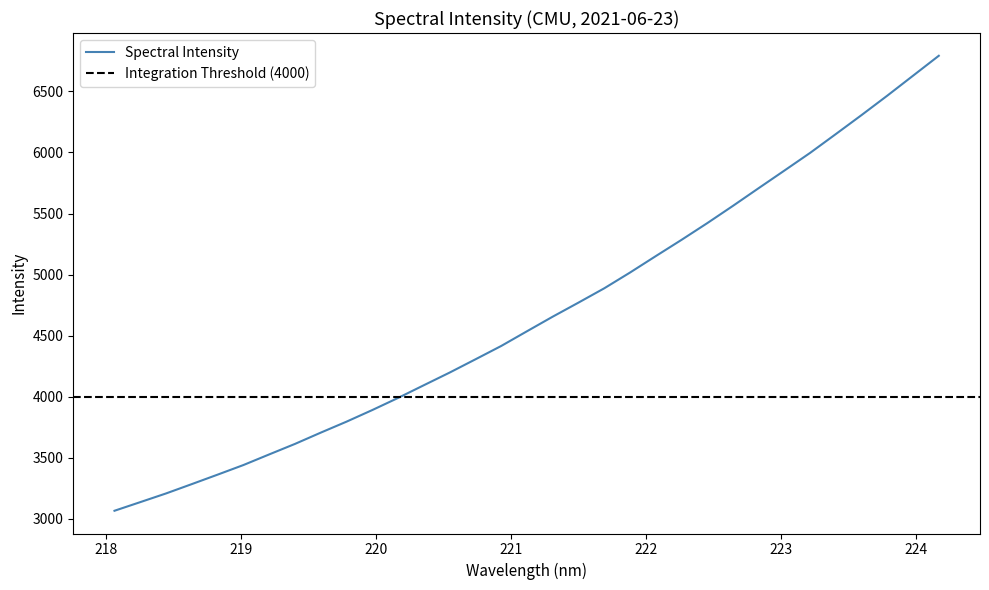

What is the smallest value displayed?

3065.7